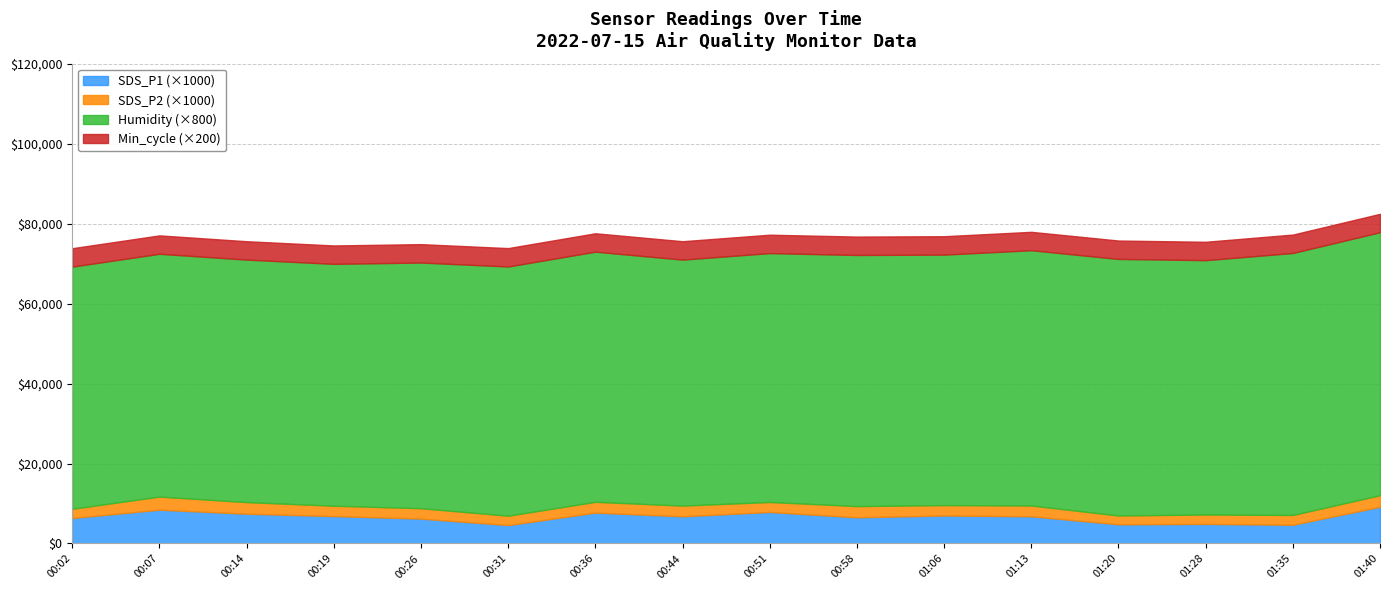

Where is SDS_P2 nearest to the value 2?

01:20